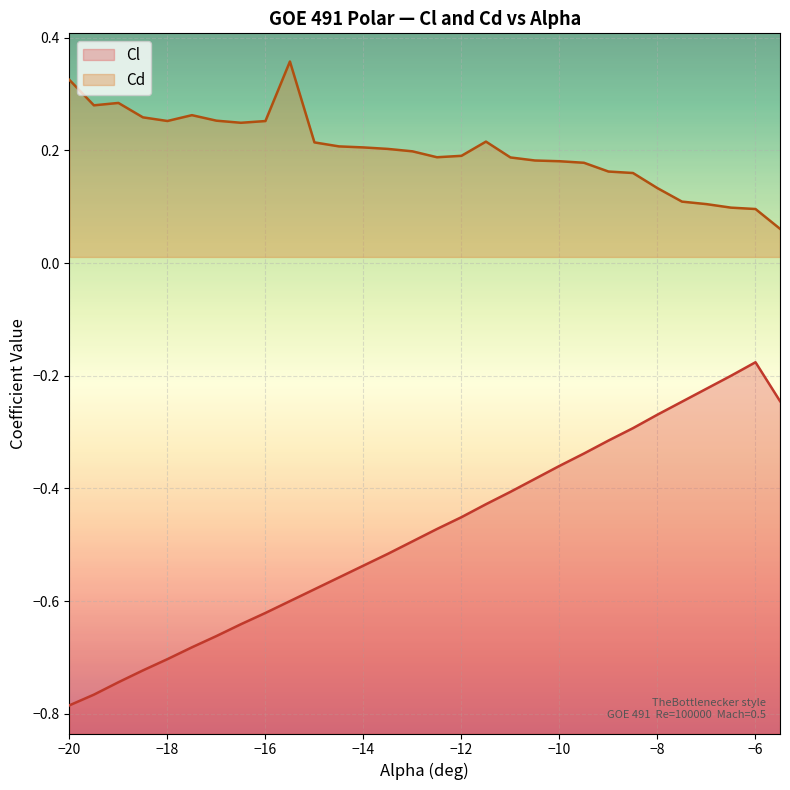

What is the sum of all Cl values?

-14.4